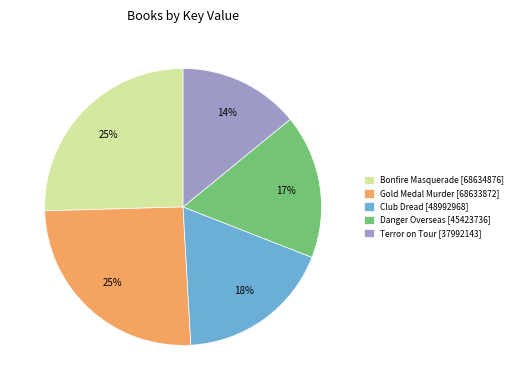

Does Club Dread represent more than half of the total?

No